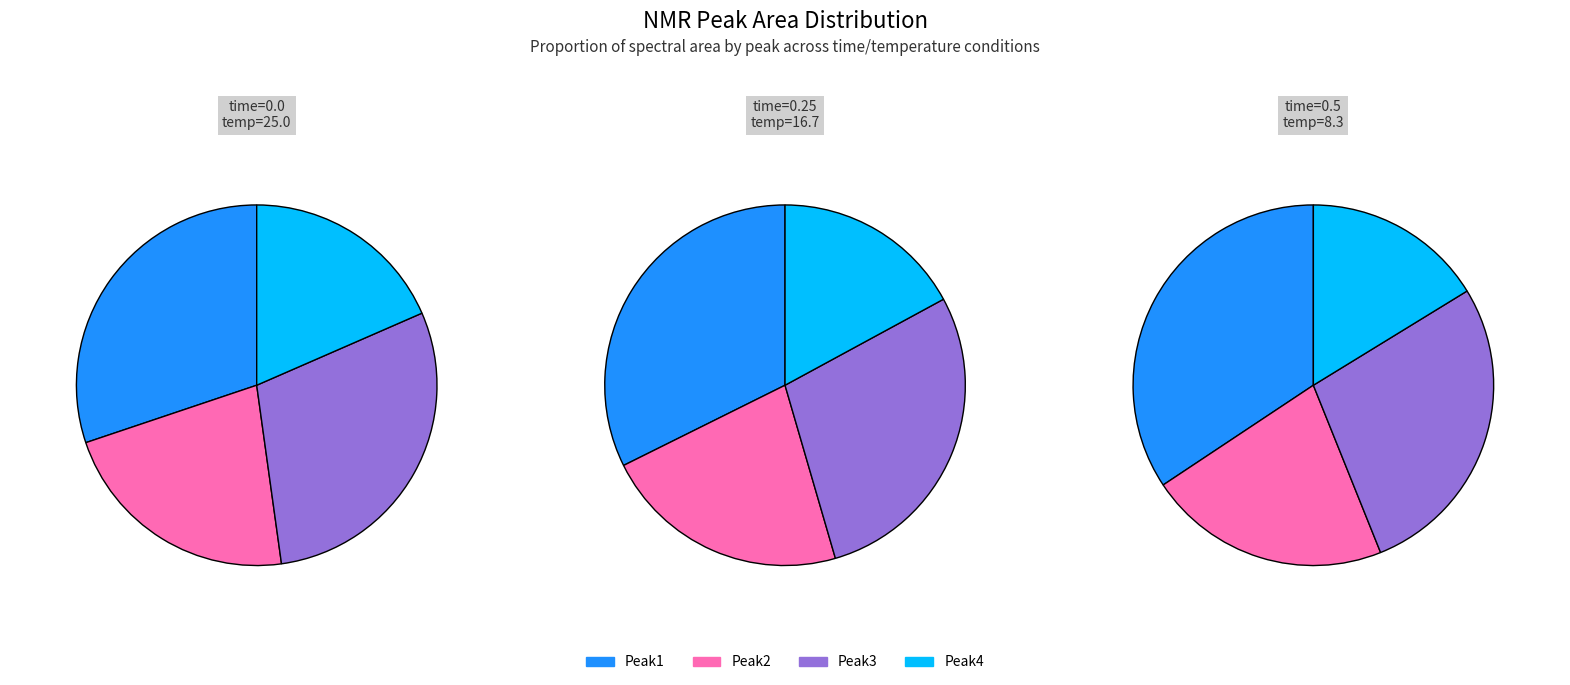

Does 5 represent more than half of the total?

No